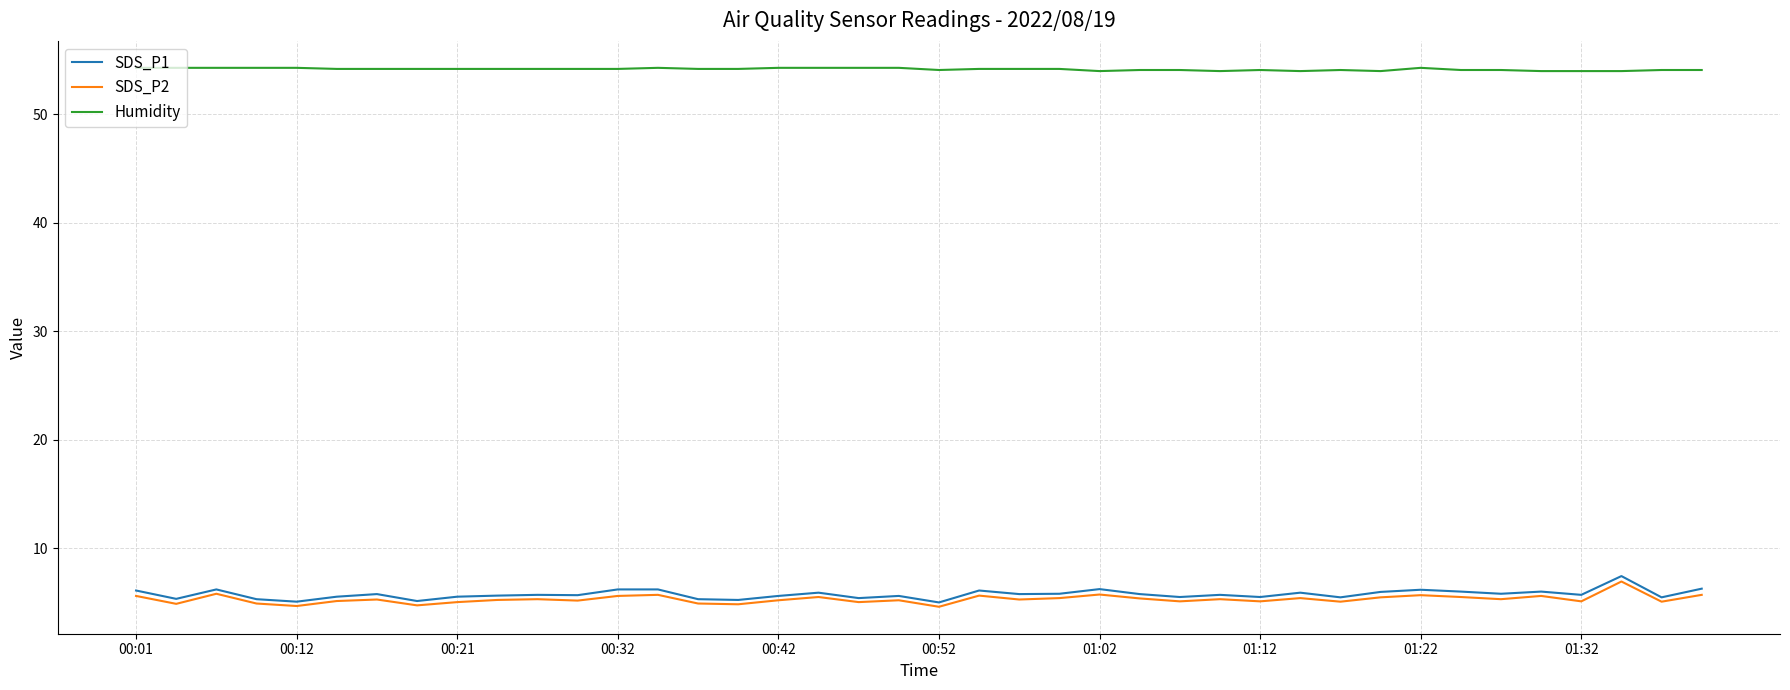

What is the minimum value shown in the chart?

4.6